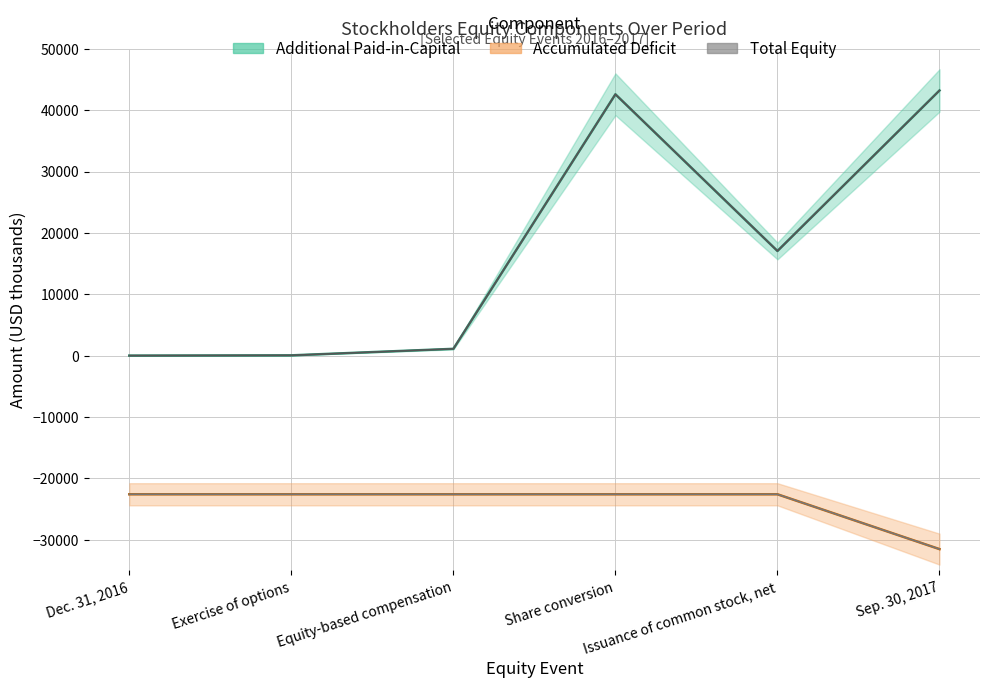

How many data points are less than 17054?

3